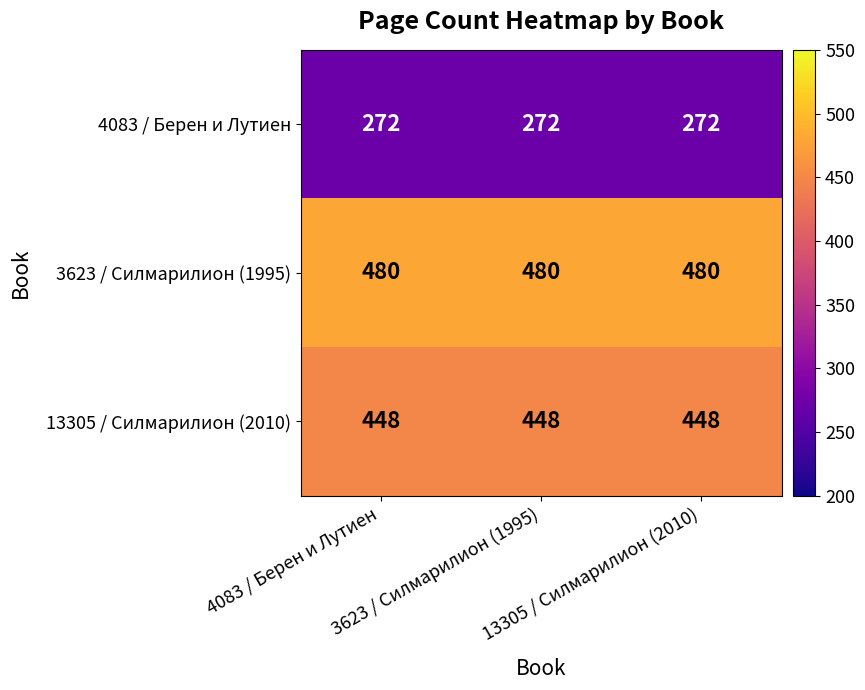

What is the maximum value shown in the chart?

480